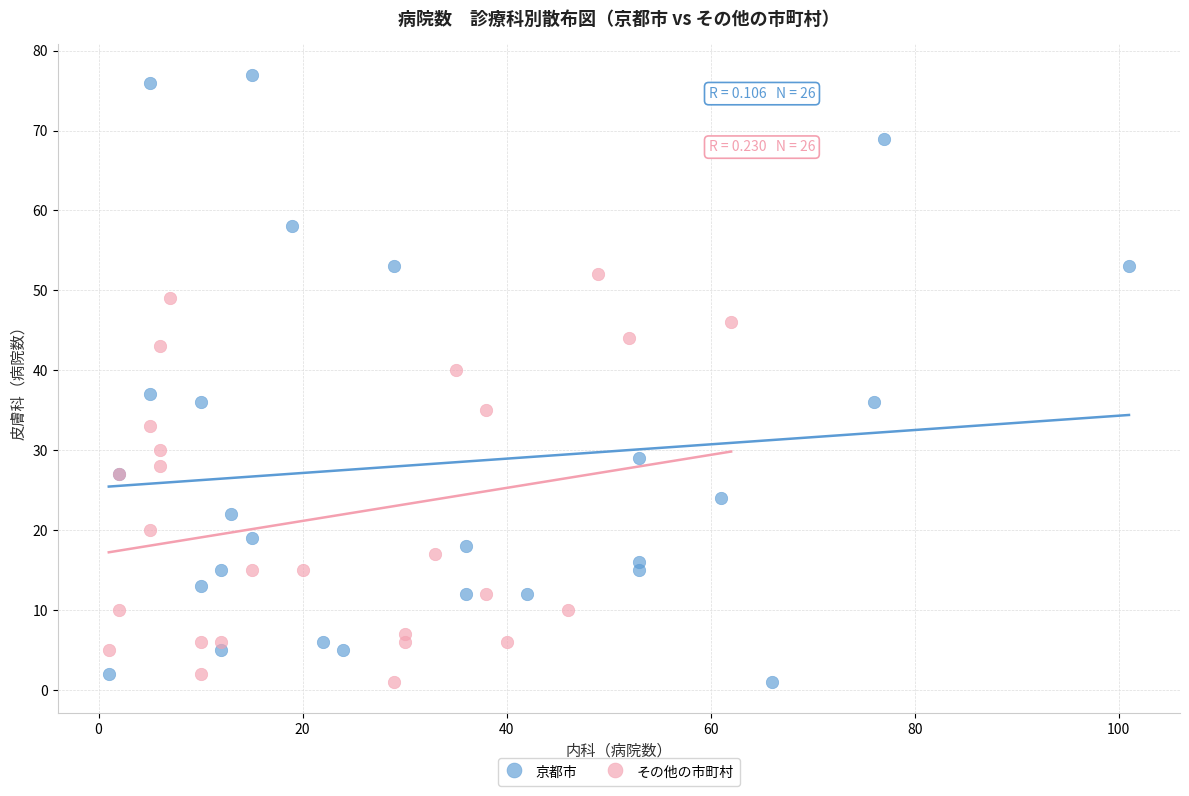

Which series contains the highest Y value?

京都市